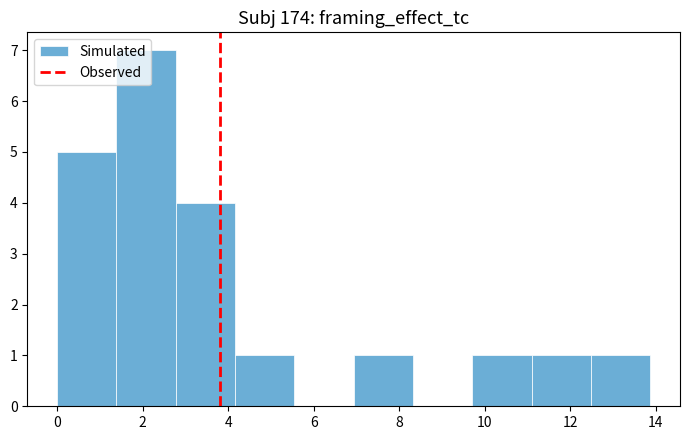

Reading left to right, list every bar in this chart as the range it spans on the x-axis followed by its height. Neither the bar edges nor the heights are printed on the chart, so give them approximately, as read against the axes.

0.0 to 1.4: 5
1.4 to 2.8: 7
2.8 to 4.2: 4
4.2 to 5.6: 1
5.6 to 7.0: 0
7.0 to 8.4: 1
8.4 to 9.8: 0
9.8 to 11.0: 1
11.0 to 12.4: 1
12.4 to 13.8: 1